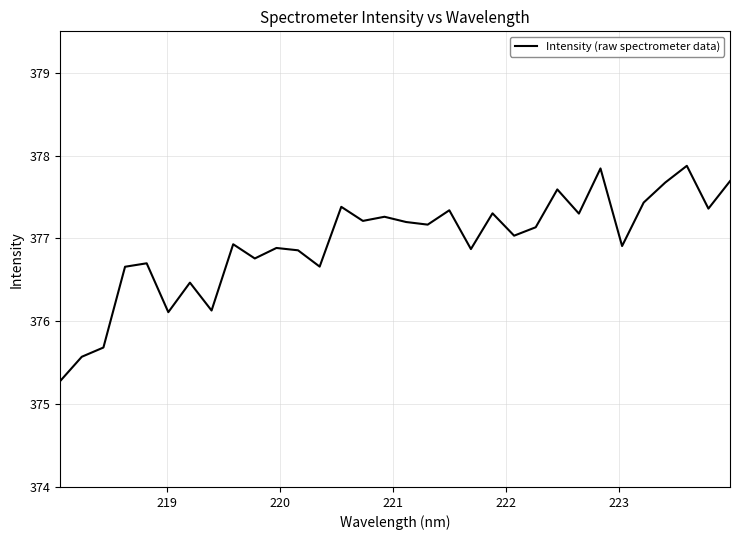

What is the maximum value shown in the chart?

377.9